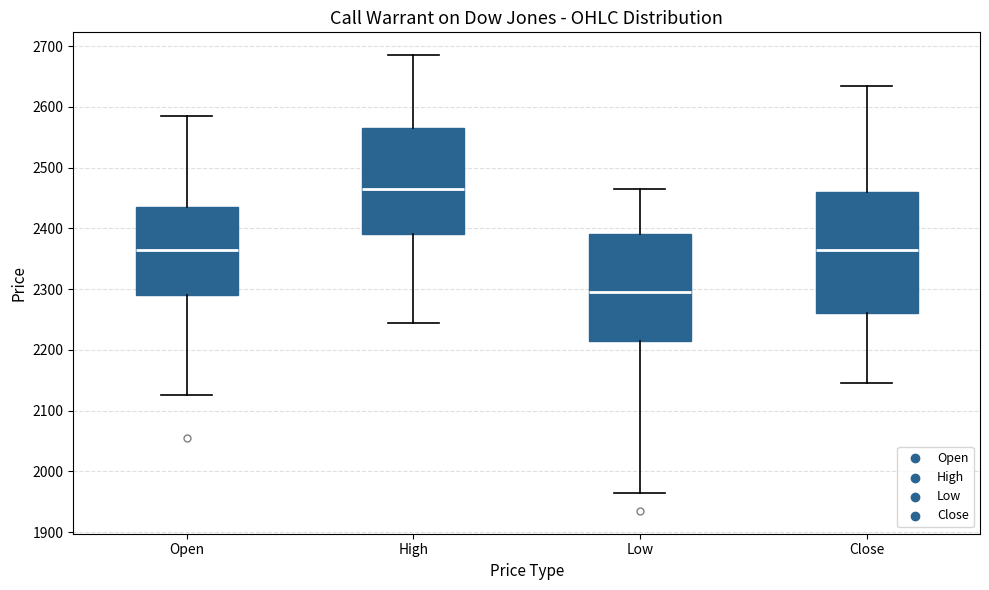

Which box is the tallest, from its lower edge to its upper edge?

Close